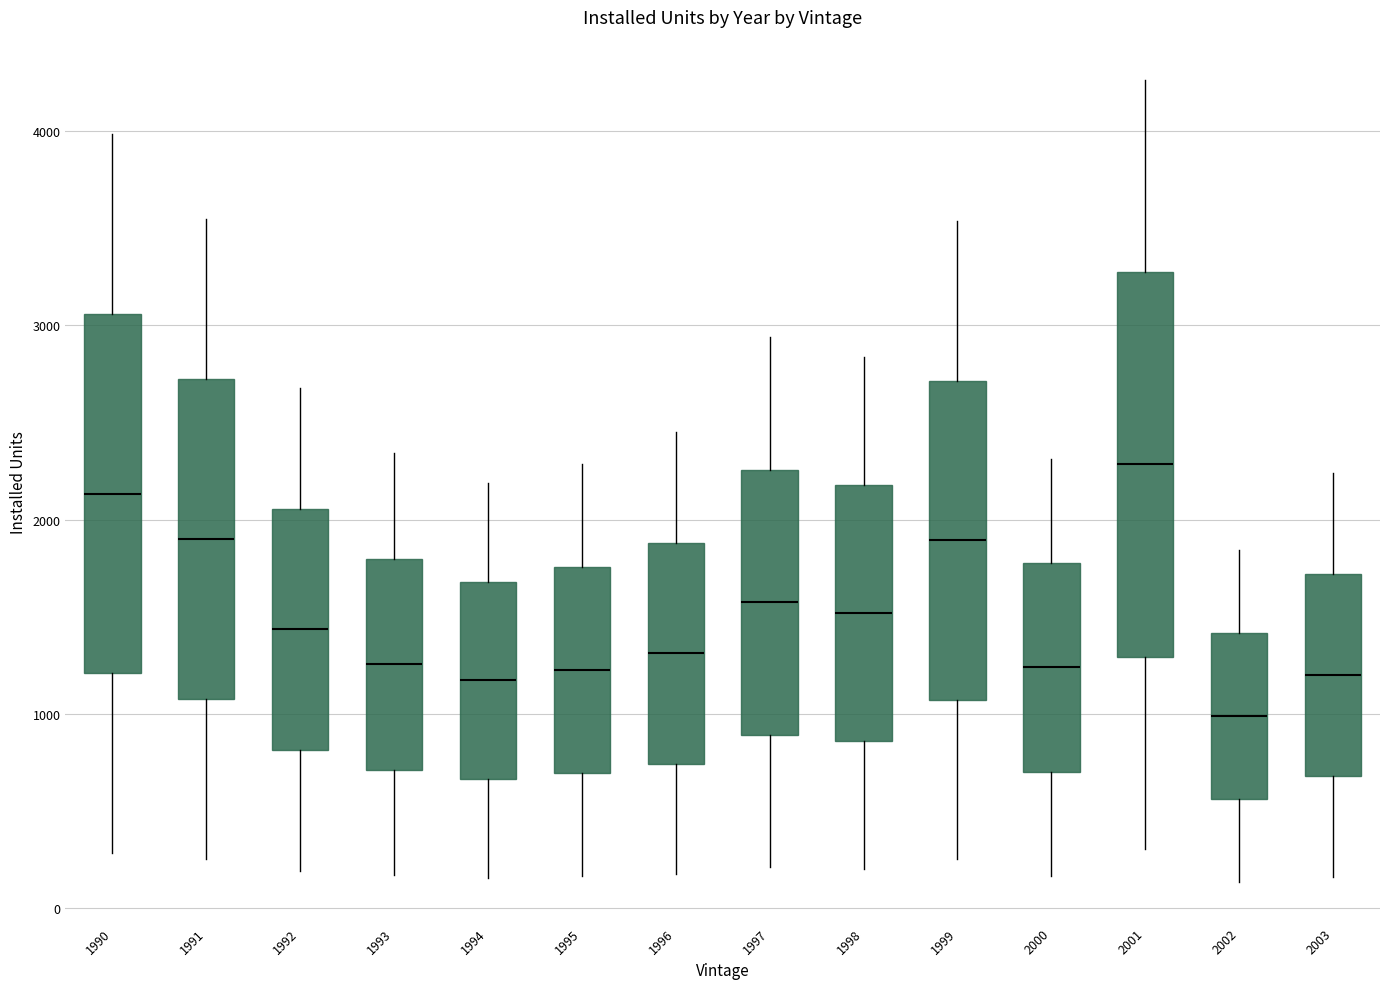

Which box is the tallest, from its lower edge to its upper edge?

2001